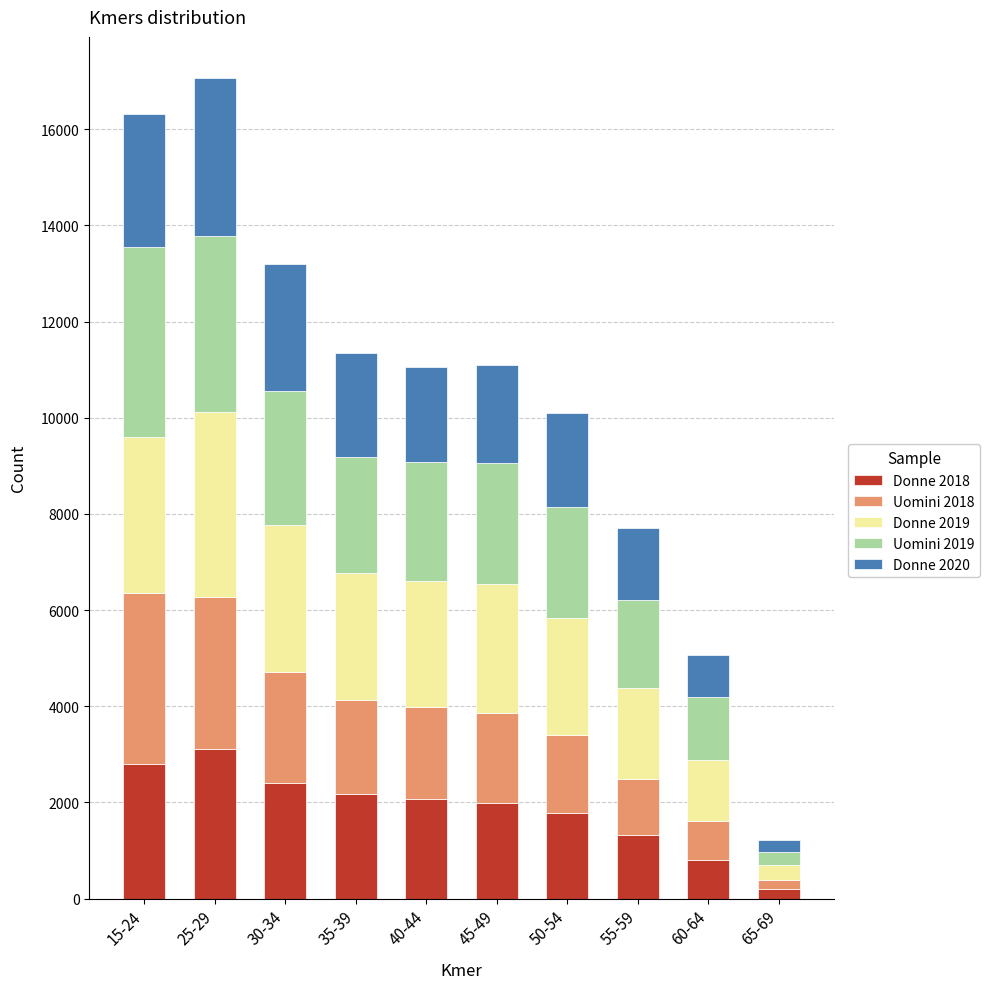

What is the total value across all series at 60-64?

5055